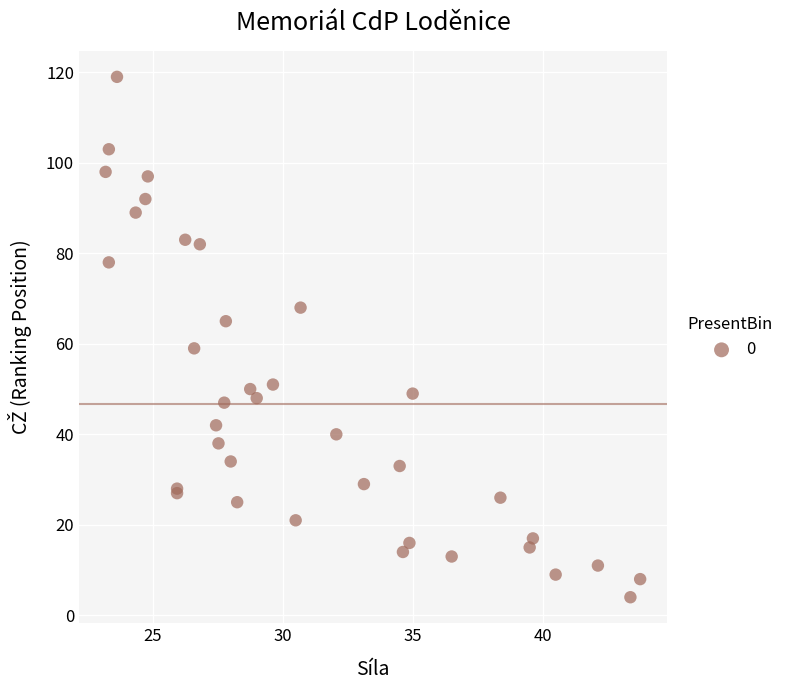

What Y value in the scatter plot is closest to 61?

59